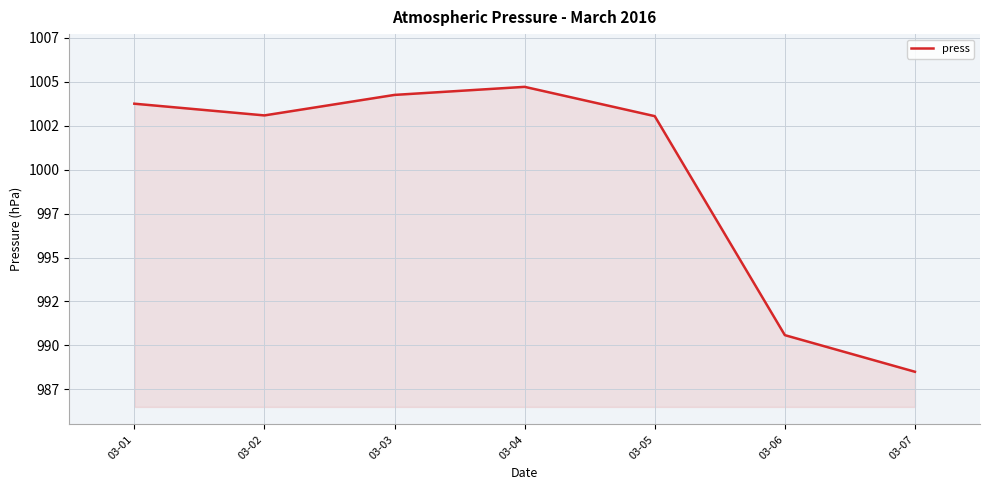

Which label corresponds to the smallest value in the chart?

03-07